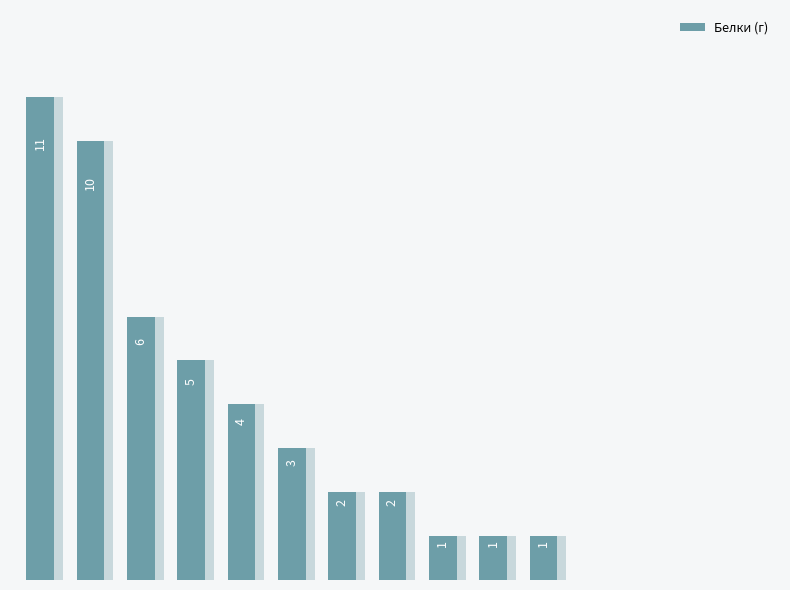

Is it true that the value at 5 is 3?

True